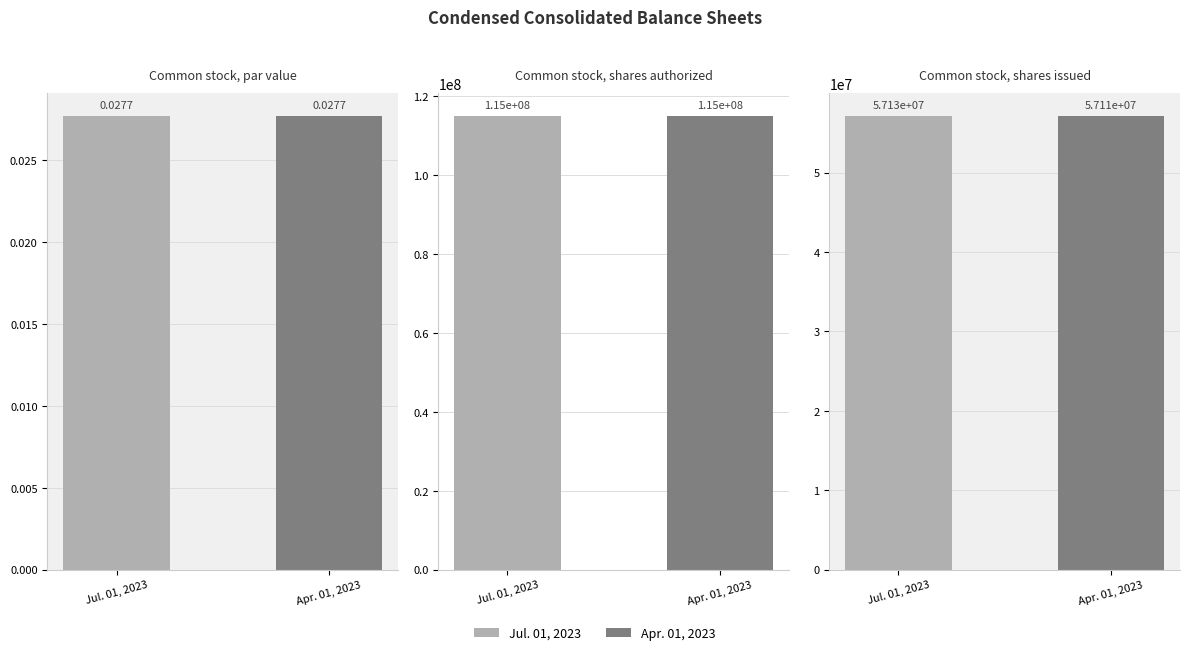

Does the chart contain stacked bars?

No